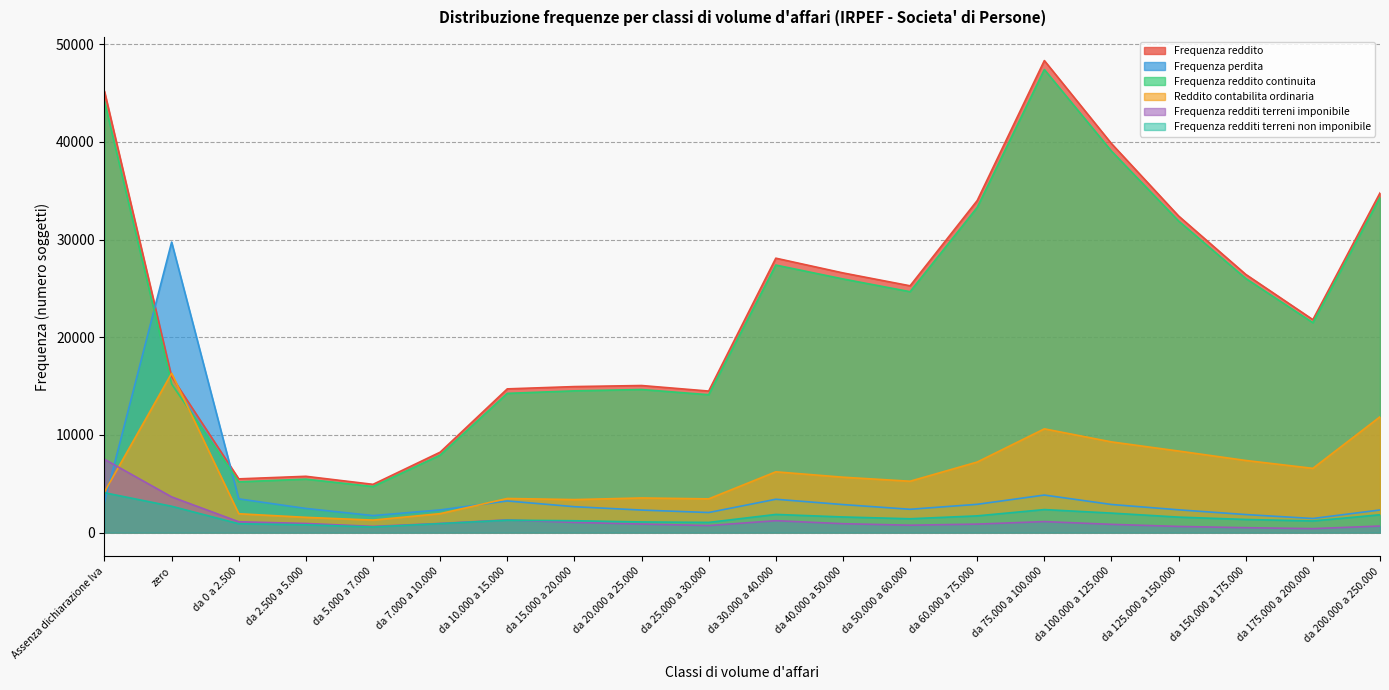

How many lines are shown in the chart?

6